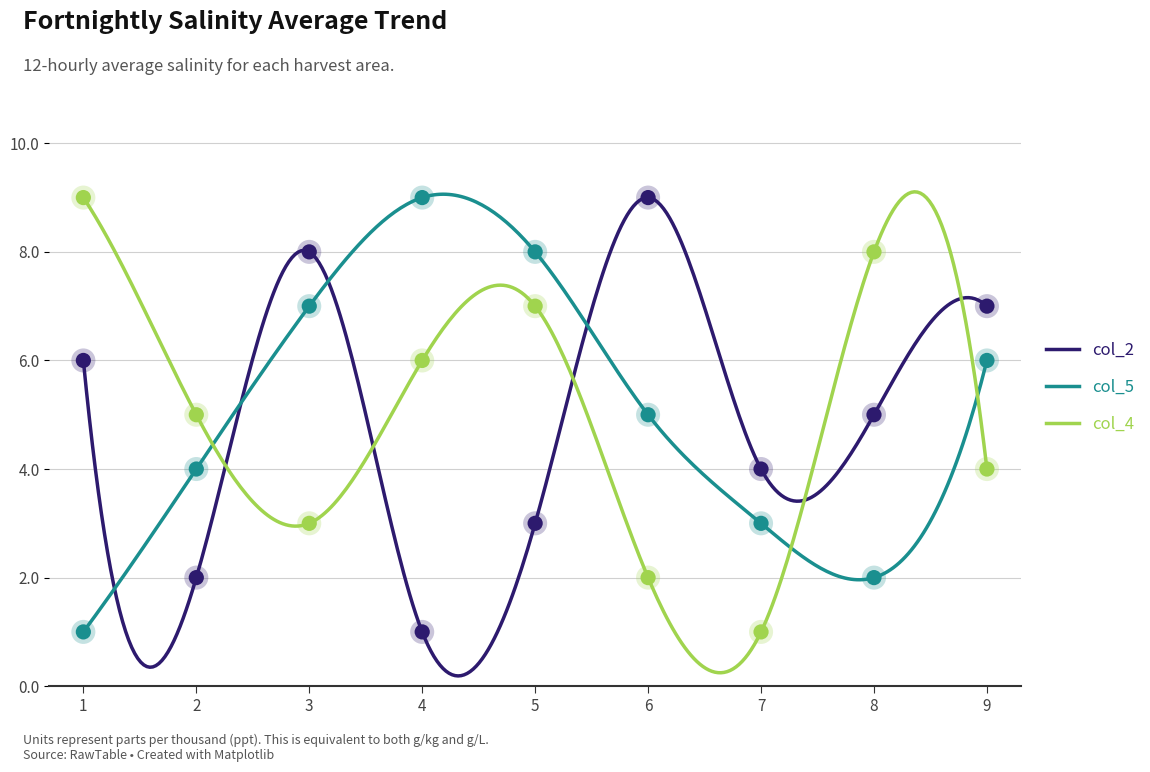

At which category is the sum across all series the highest?

3